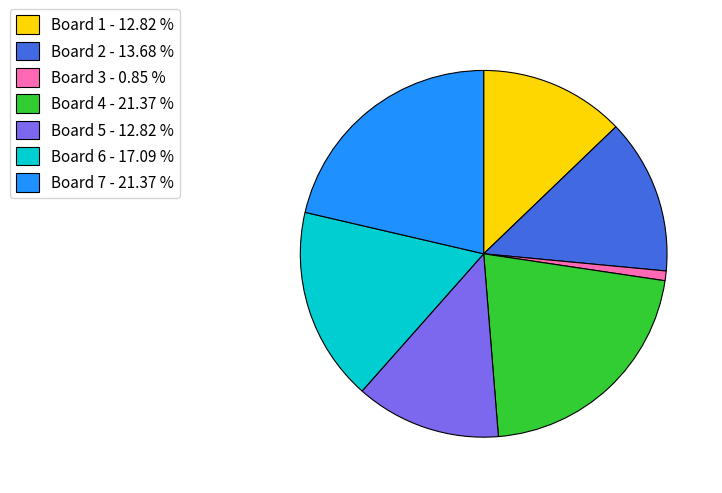

Which has a higher value, Board 7 - 21.37 % or Board 5 - 12.82 %?

Board 7 - 21.37 %